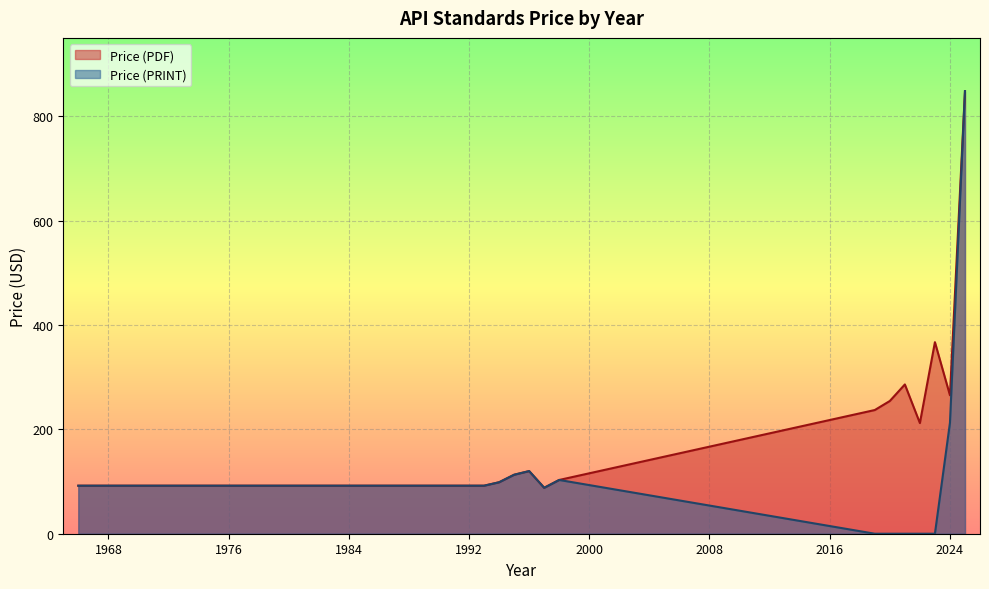

Does the chart display data point markers on the line(s)?

No